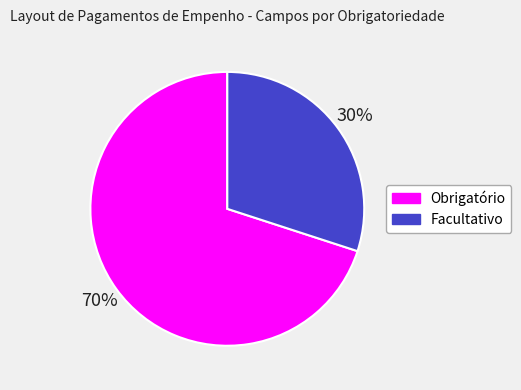

Which category has the biggest portion of the pie?

Obrigatório